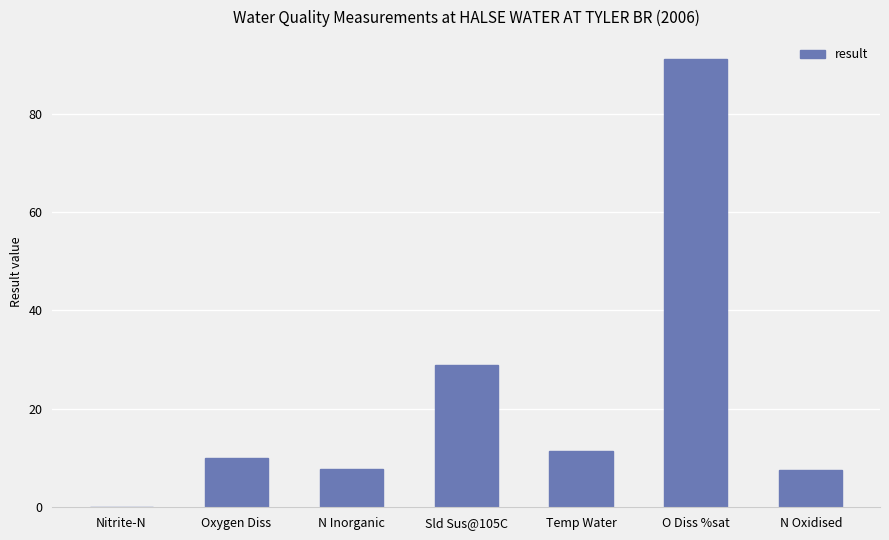

The value at Sld Sus@105C is 28.9. True or false?

True